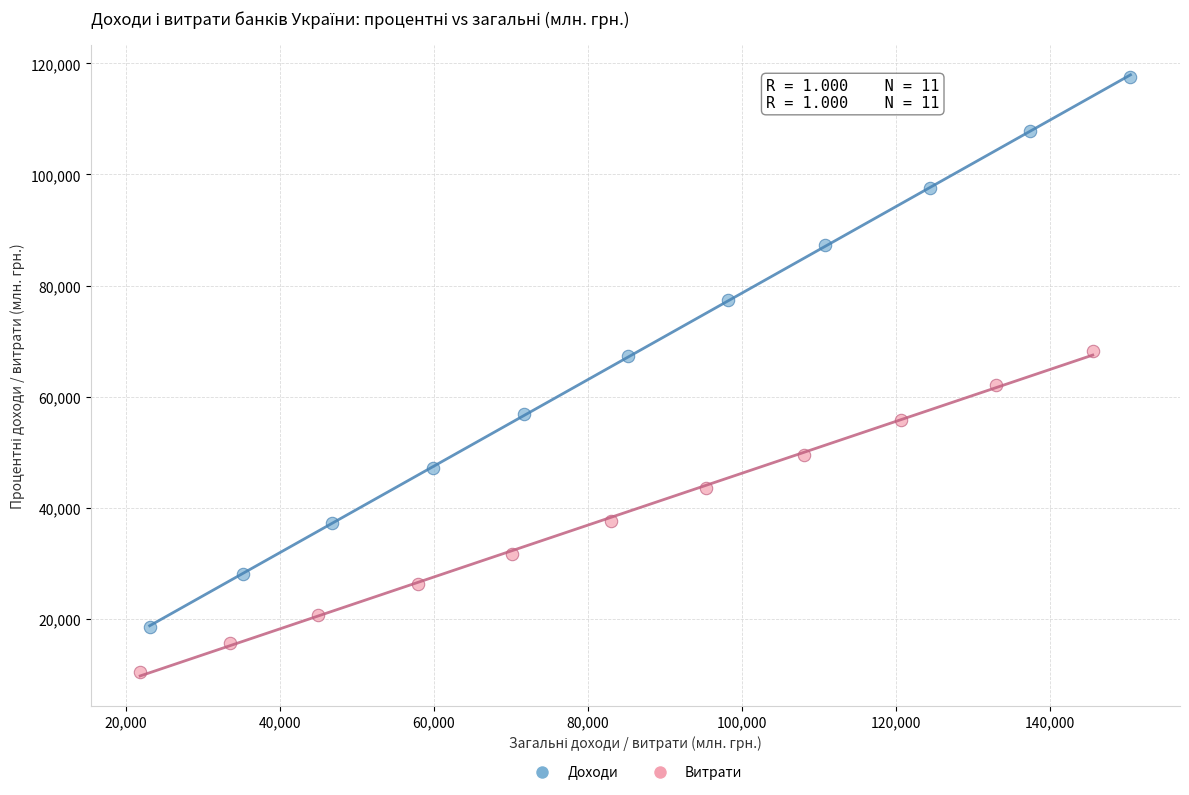

Which series has the largest Y range (max minus min)?

Доходи